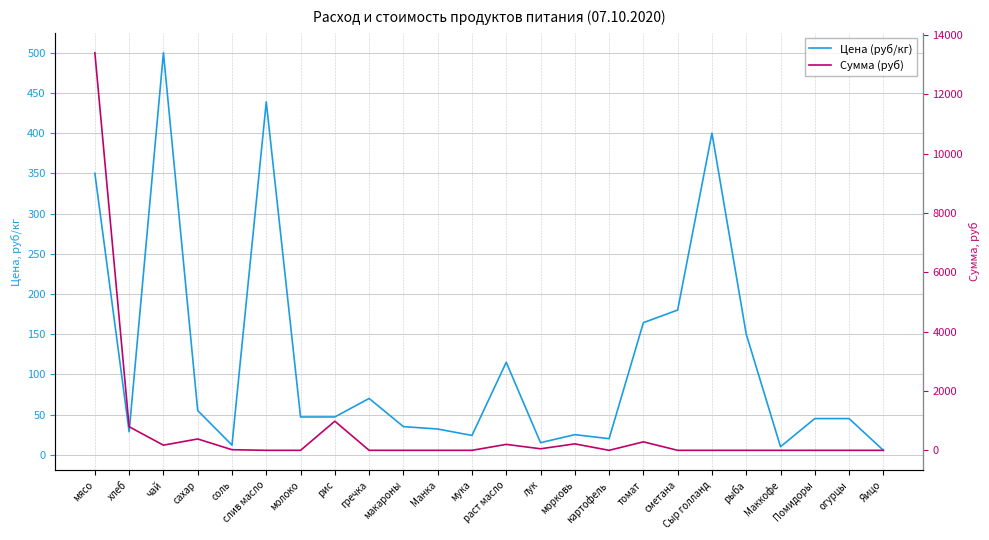

In Цена (руб/кг), how many points are lower than both neighbors (excluding endpoints)?

6